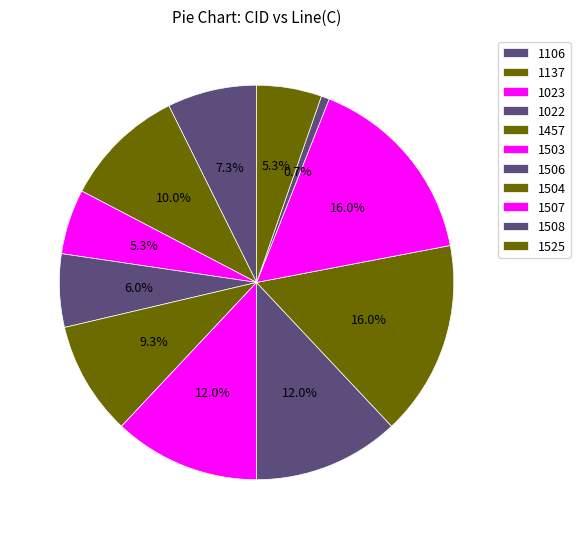

How many slices are in this pie chart?

11